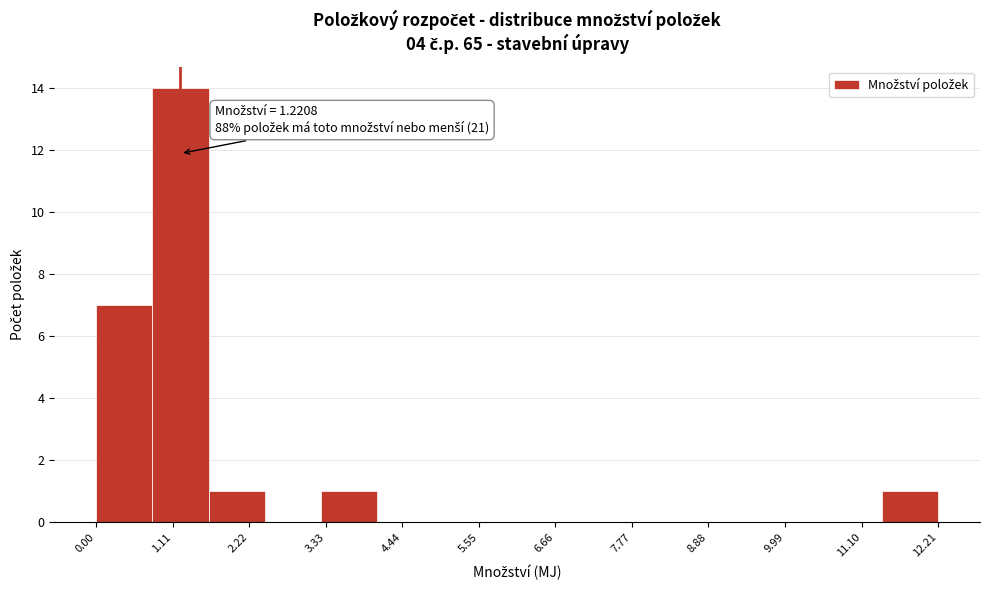

Over which range of the x-axis is the bar tallest?

0.8 to 1.6